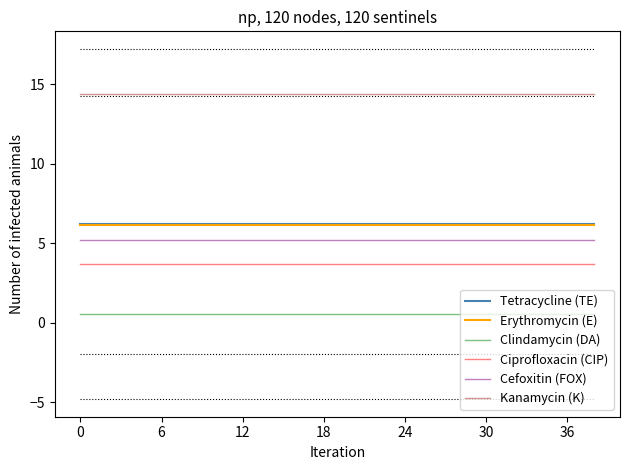

At how many categories does at least one series exceed 14?

39